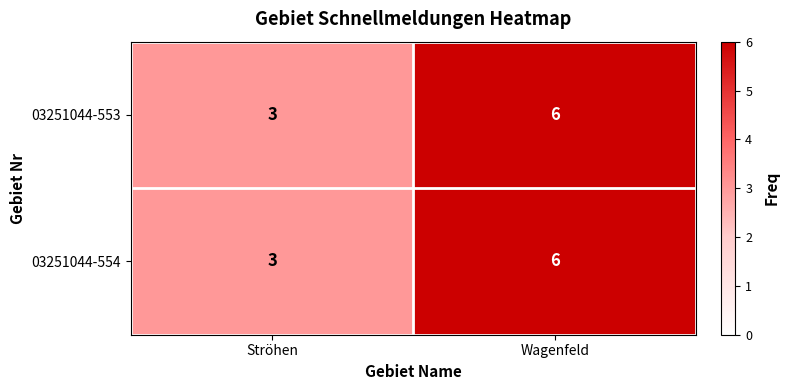

What is the sum of the 03251044-553 values at Wagenfeld and Ströhen?

9